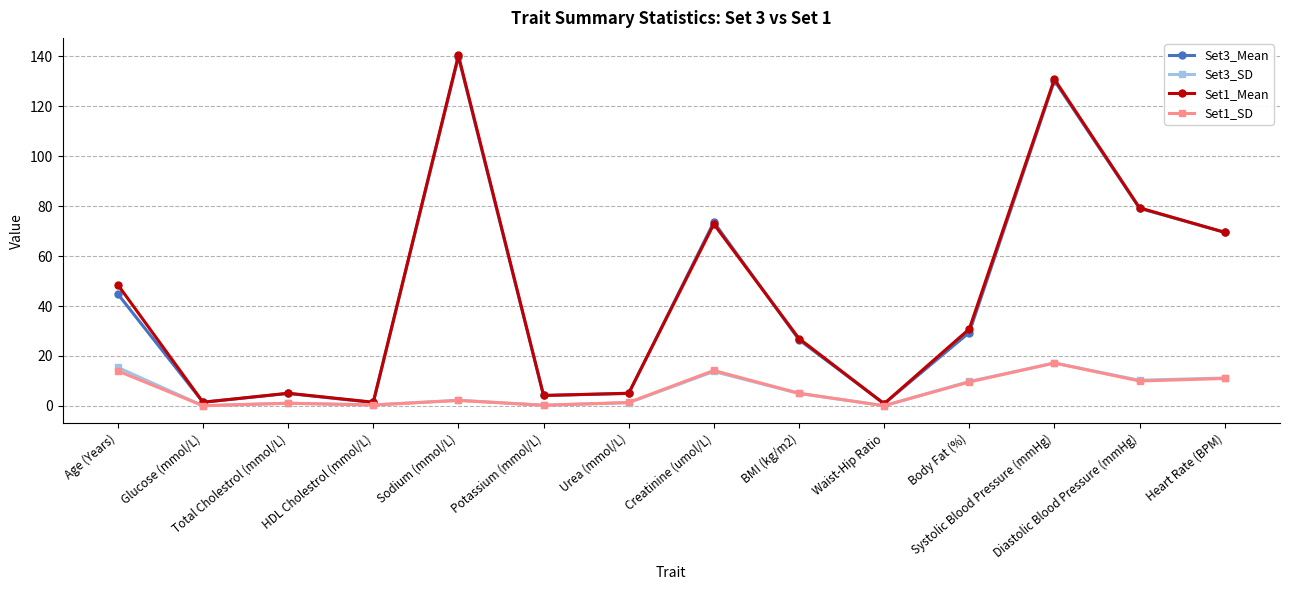

What is the value of the Set1_SD point at the 3rd from the left?

1.1